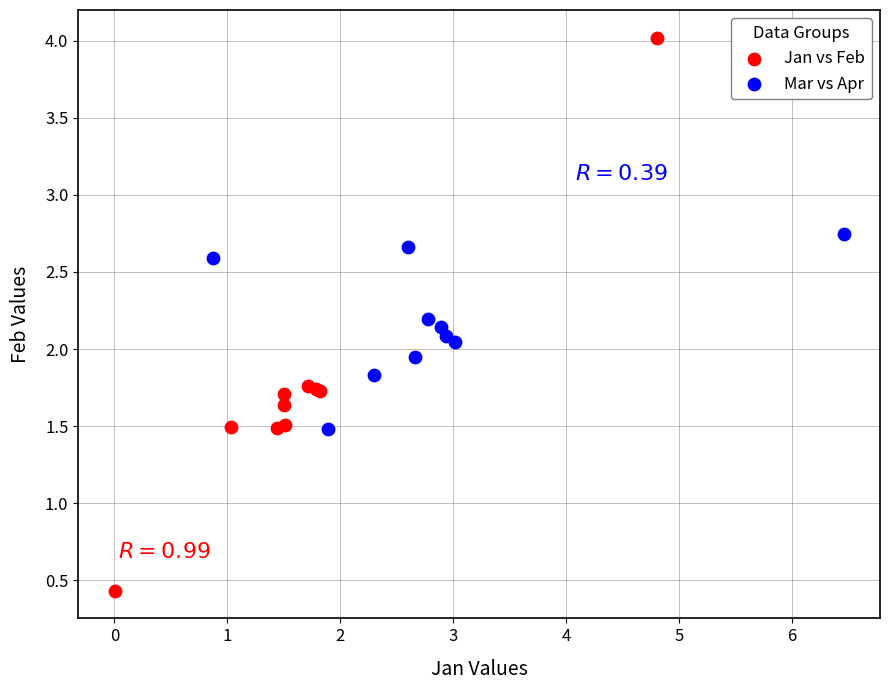

Which series contains the highest Y value?

Jan vs Feb